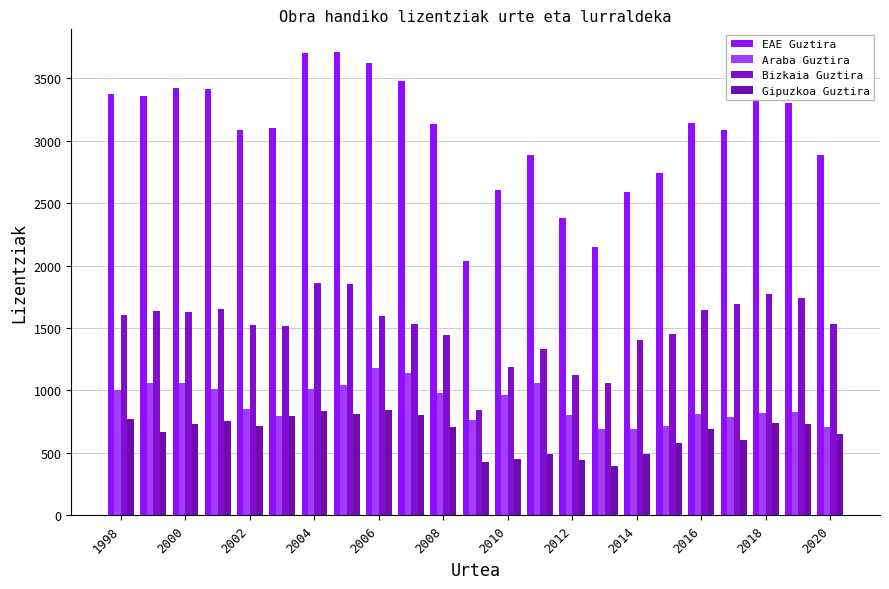

What is the greatest value displayed?

3706